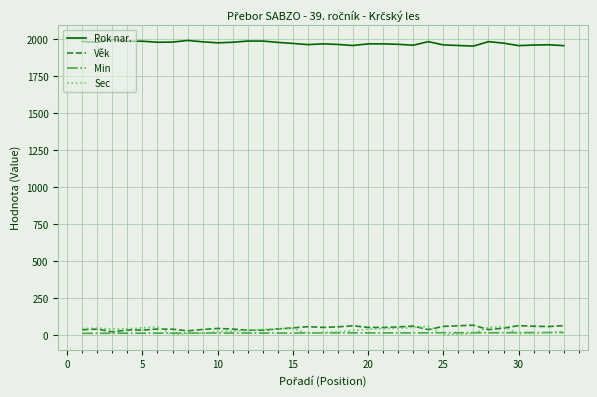

Which series has the largest total across all categories?

Rok nar.